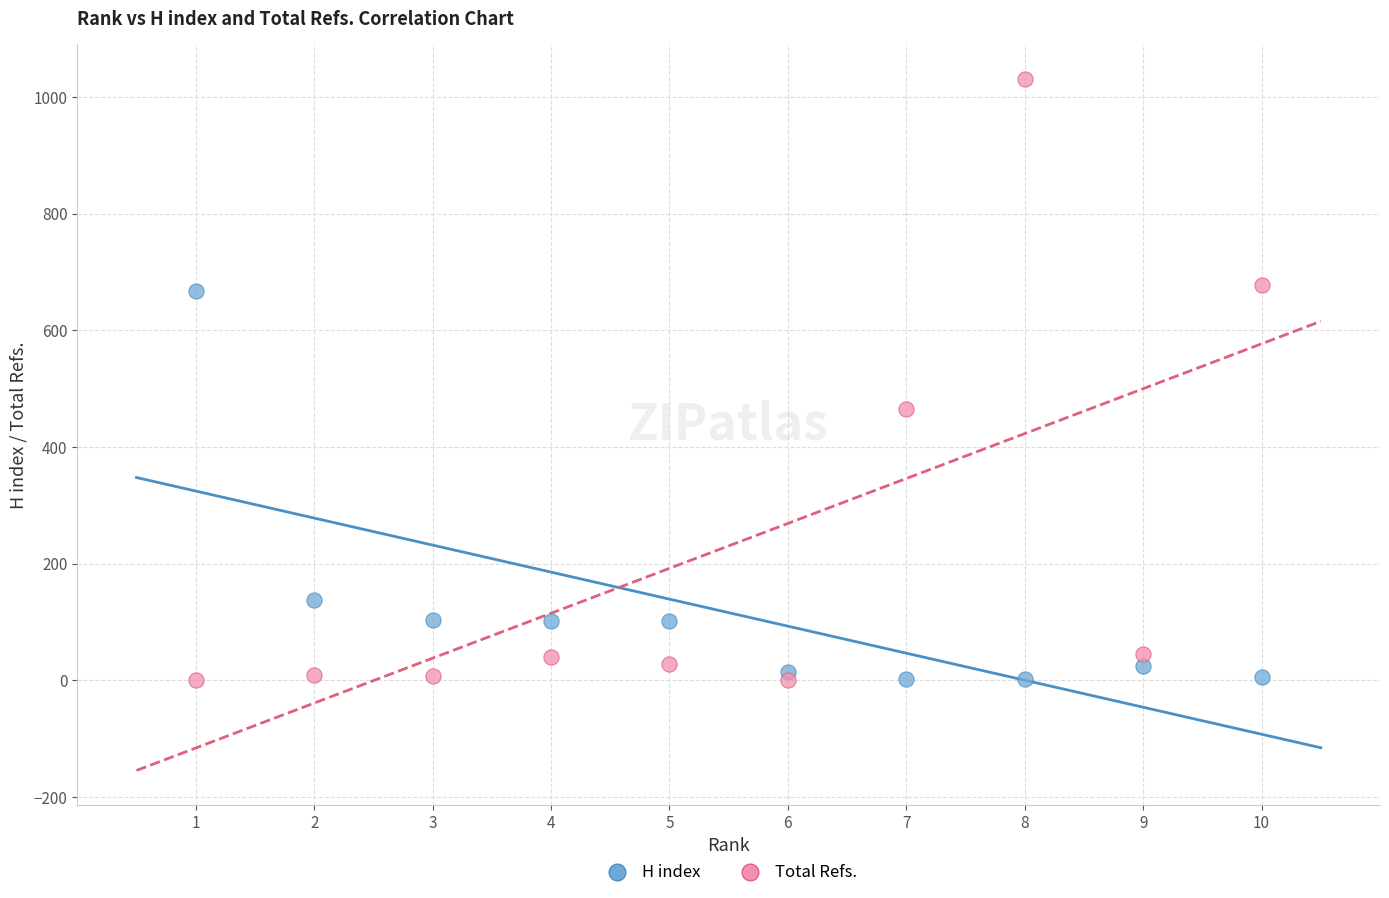

What is the X range (max minus min) for the scatter plot?

9